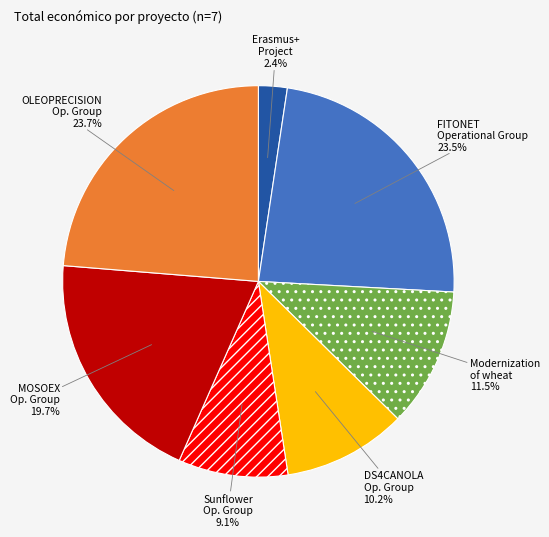

Is there a majority slice in this chart?

No